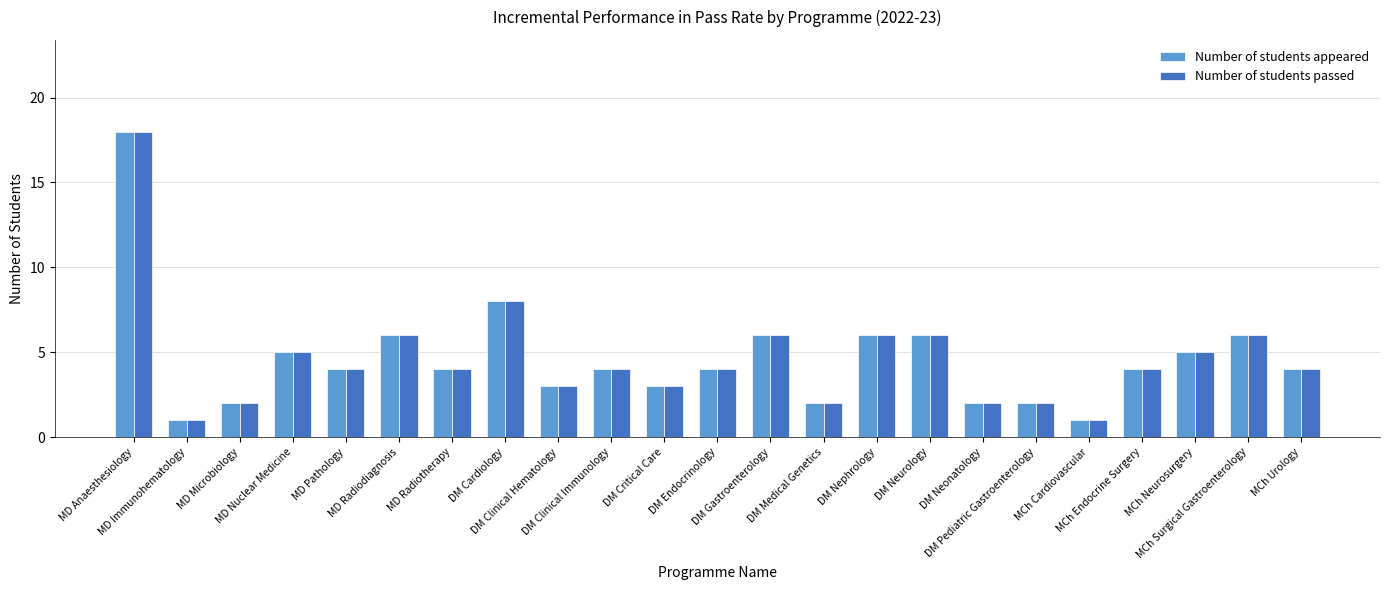

Reading left to right, what are all the values shown in this chart?

Number of students appeared: MD Anaesthesiology=18	MD Immunohematology=1	MD Microbiology=2	MD Nuclear Medicine=5	MD Pathology=4	MD Radiodiagnosis=6	MD Radiotherapy=4	DM Cardiology=8	DM Clinical Hematology=3	DM Clinical Immunology=4	DM Critical Care=3	DM Endocrinology=4	DM Gastroenterology=6	DM Medical Genetics=2	DM Nephrology=6	DM Neurology=6	DM Neonatology=2	DM Pediatric Gastroenterology=2	MCh Cardiovascular=1	MCh Endocrine Surgery=4	MCh Neurosurgery=5	MCh Surgical Gastroenterology=6	MCh Urology=4
Number of students passed: MD Anaesthesiology=18	MD Immunohematology=1	MD Microbiology=2	MD Nuclear Medicine=5	MD Pathology=4	MD Radiodiagnosis=6	MD Radiotherapy=4	DM Cardiology=8	DM Clinical Hematology=3	DM Clinical Immunology=4	DM Critical Care=3	DM Endocrinology=4	DM Gastroenterology=6	DM Medical Genetics=2	DM Nephrology=6	DM Neurology=6	DM Neonatology=2	DM Pediatric Gastroenterology=2	MCh Cardiovascular=1	MCh Endocrine Surgery=4	MCh Neurosurgery=5	MCh Surgical Gastroenterology=6	MCh Urology=4